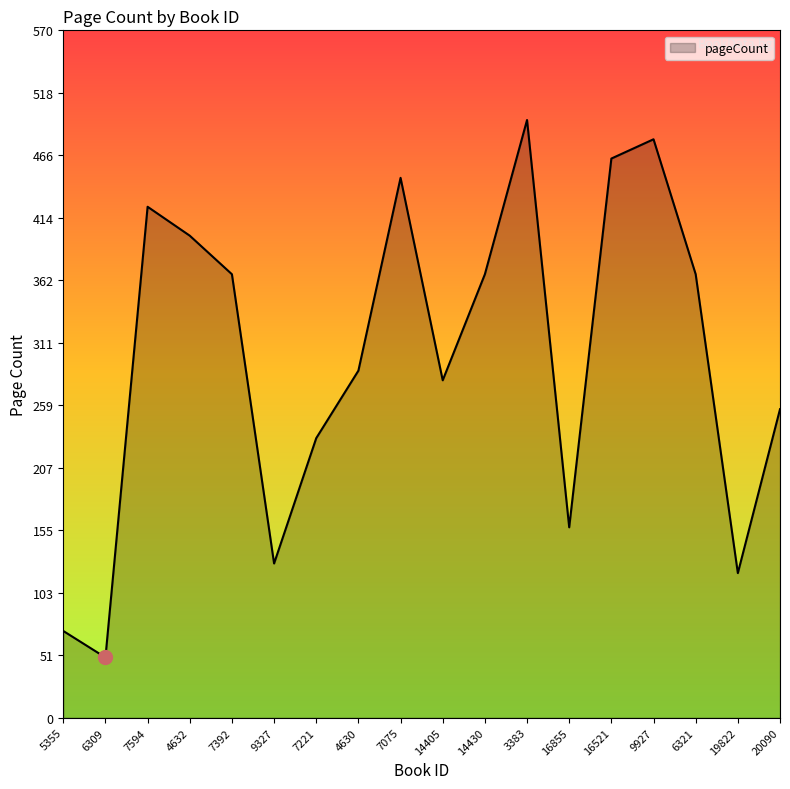

What is the maximum value shown in the chart?

496